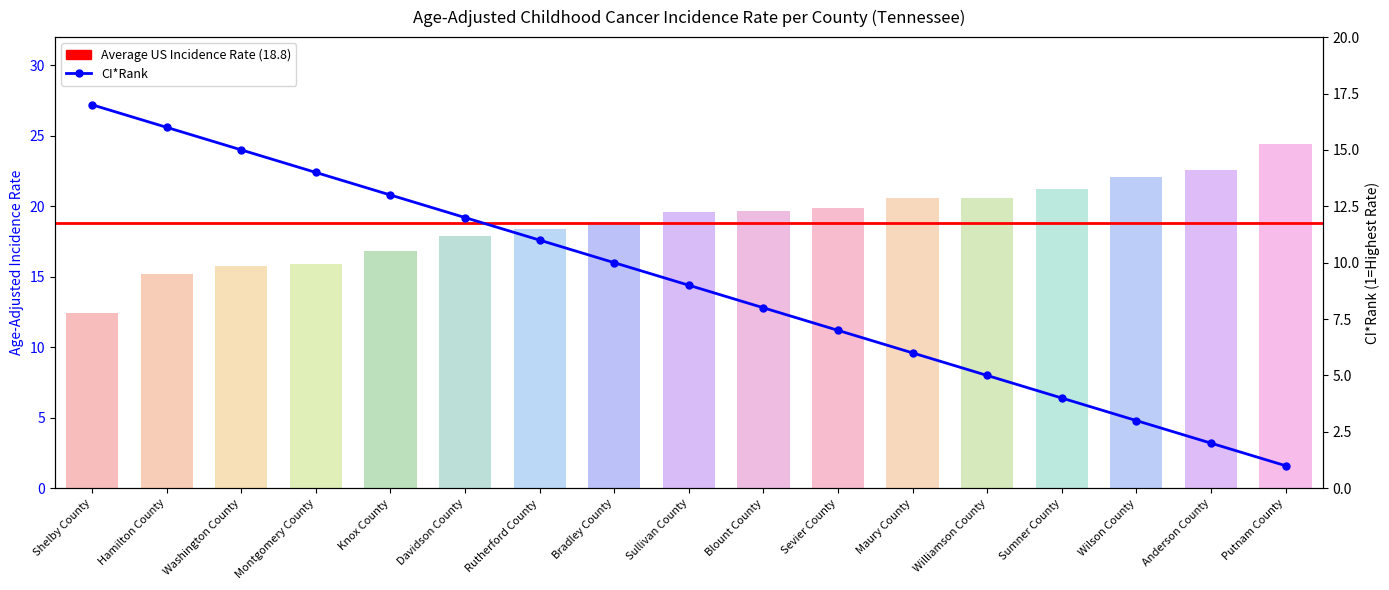

What is the change in value from Rutherford County to Sullivan County?

+1.2